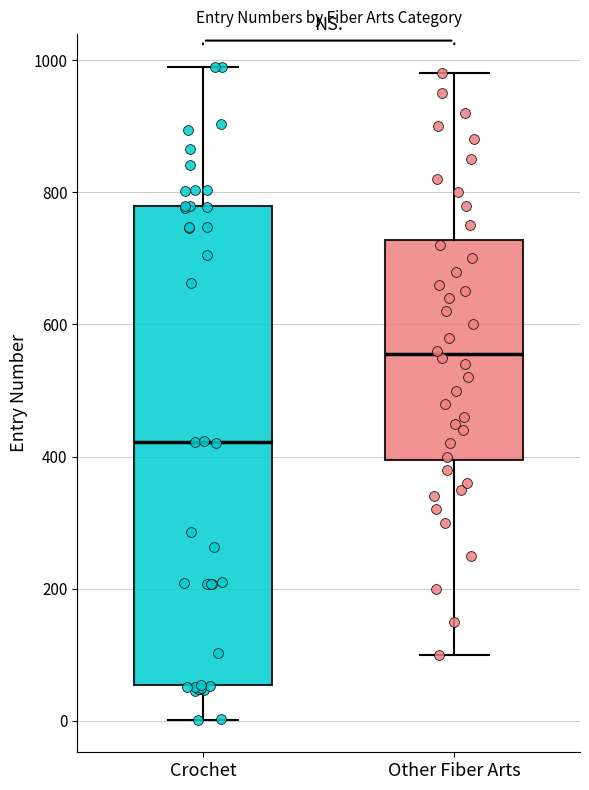

Where is the lower edge of the box for Other Fiber Arts on the y-axis? The values are not printed on the chart, so give them approximately, as read against the axis.

400